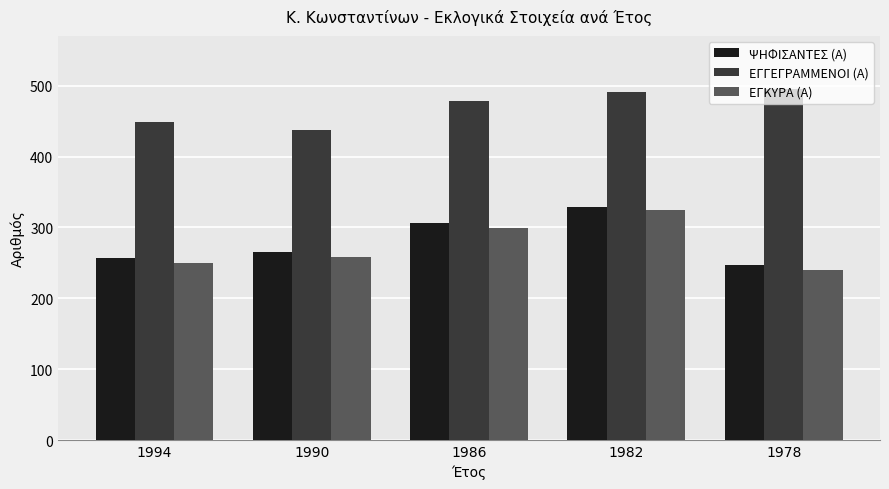

What is the total value across all series at 1978?

983